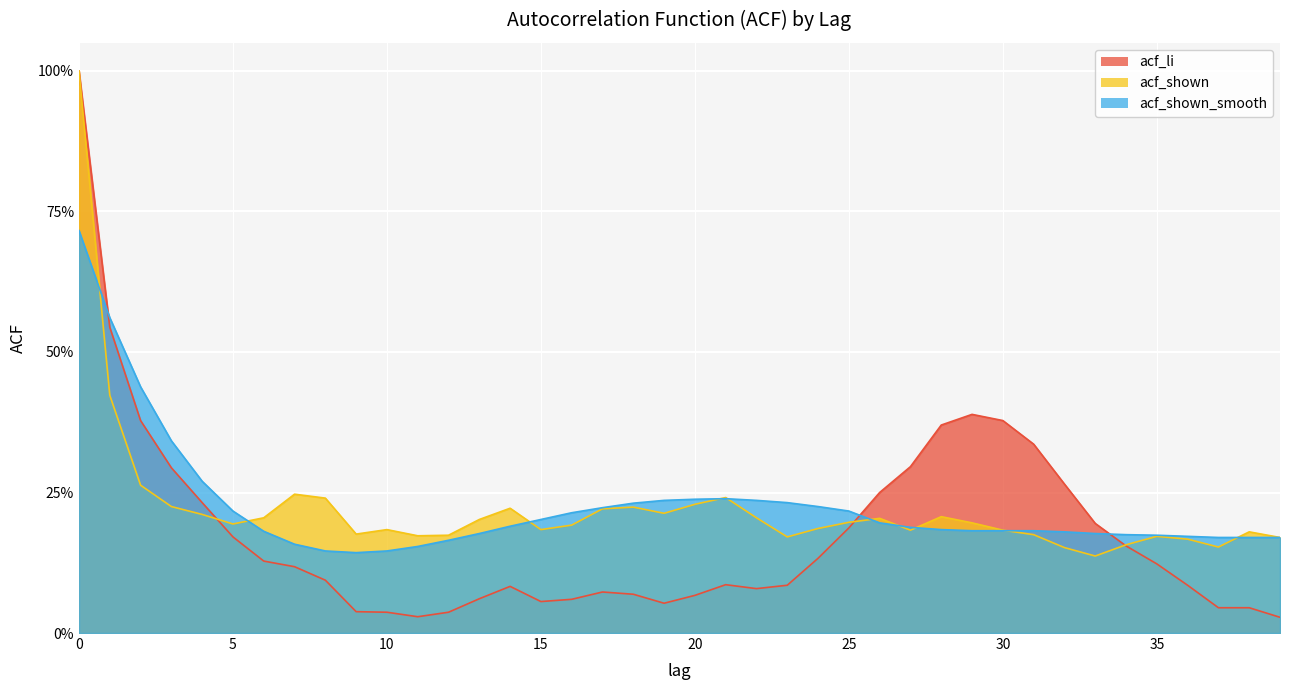

What is the maximum value for acf_li?

1.0